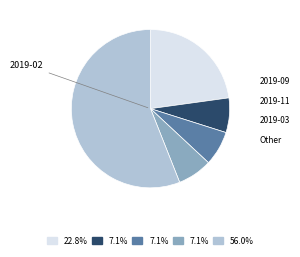

Does any single category account for the majority?

Yes